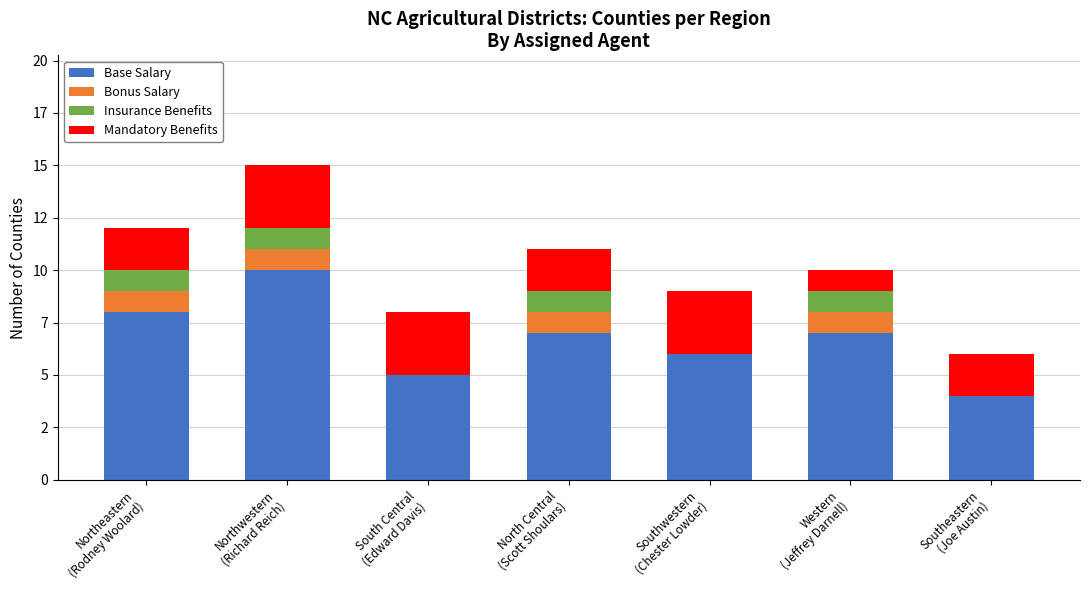

Are the bars grouped side by side (vs. stacked)?

No